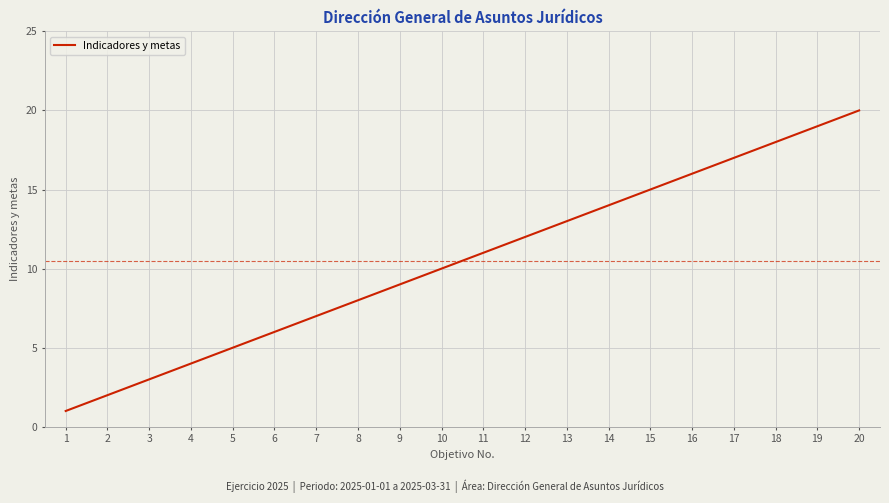

The chart shows a value of 18 at 18. True or false?

True